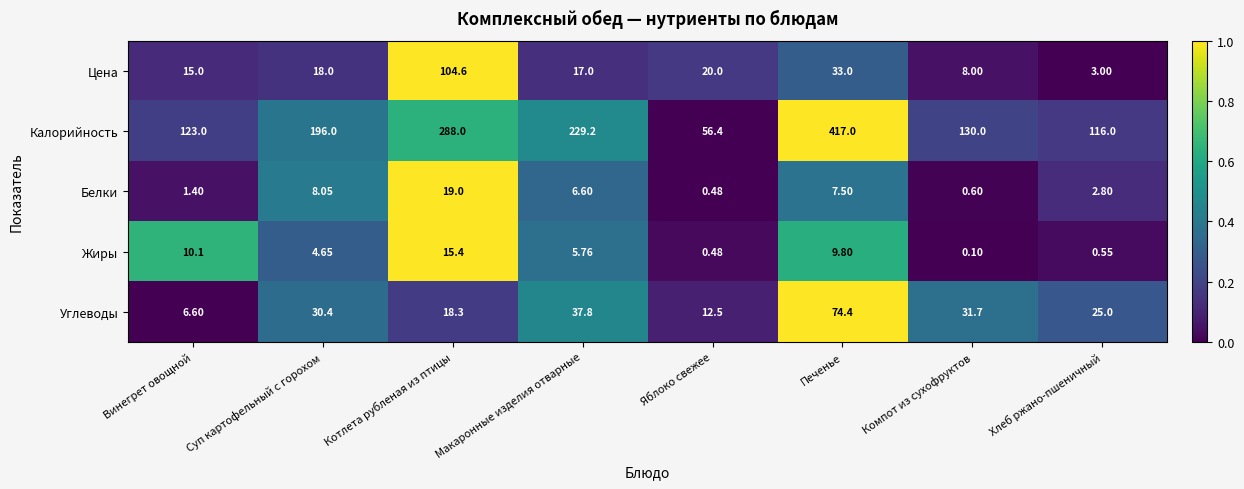

Between Суп картофельный с горохом and Печенье, which series saw the biggest shift?

Калорийность